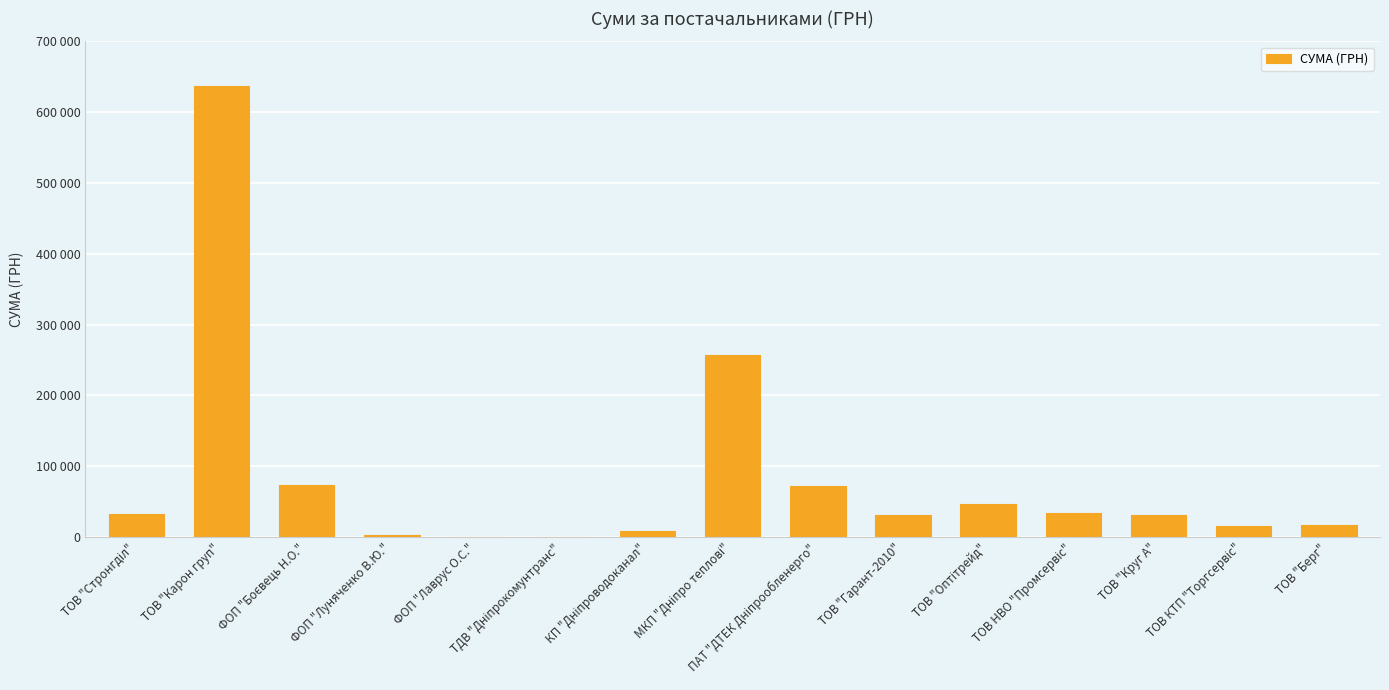

Are the bars horizontal?

No